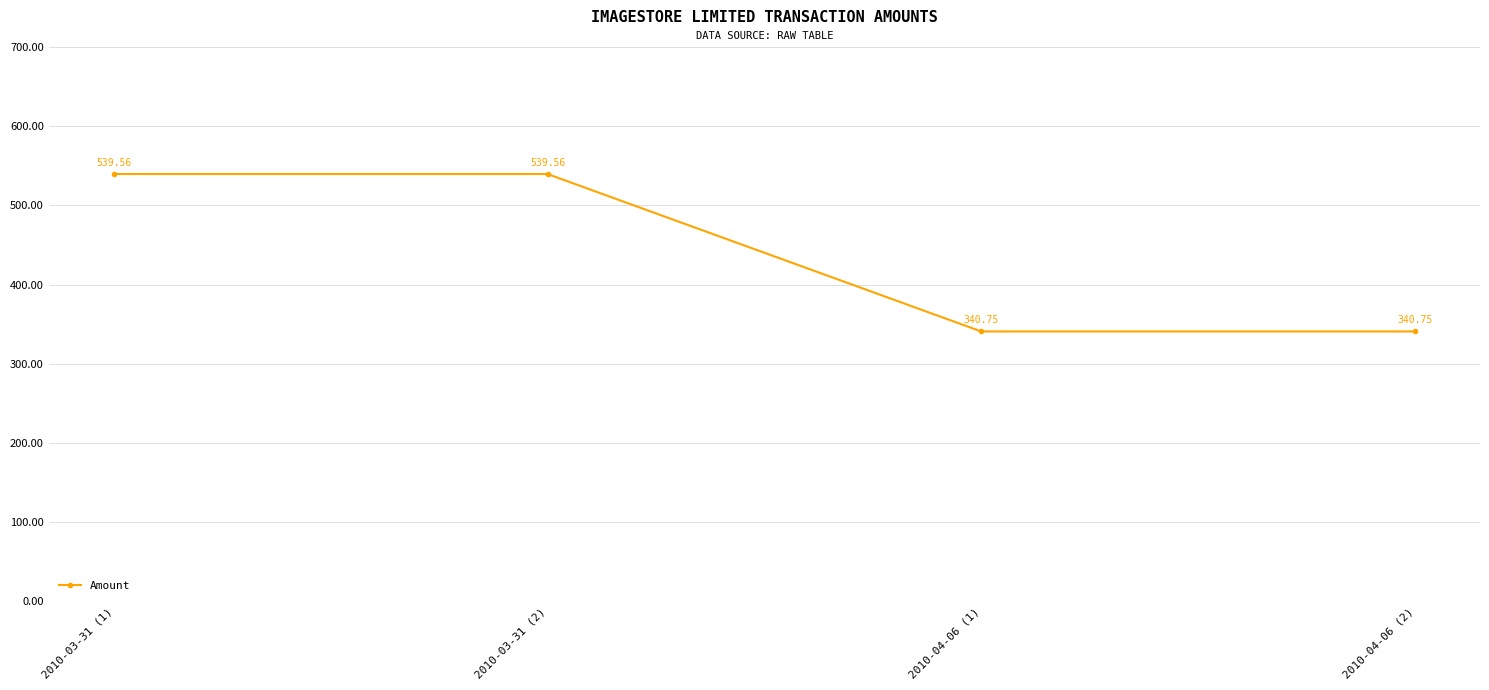

What value does the data have at 2010-03-31 (1)?

539.6